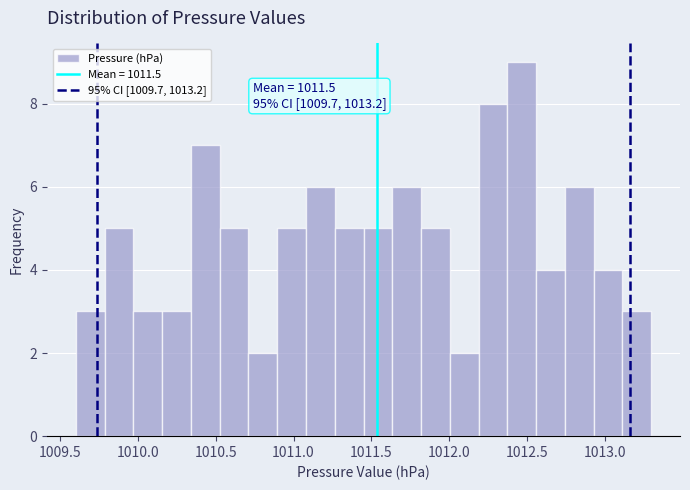

Read against the x-axis, roughly where is the centre of the tallest bar?

1012.45